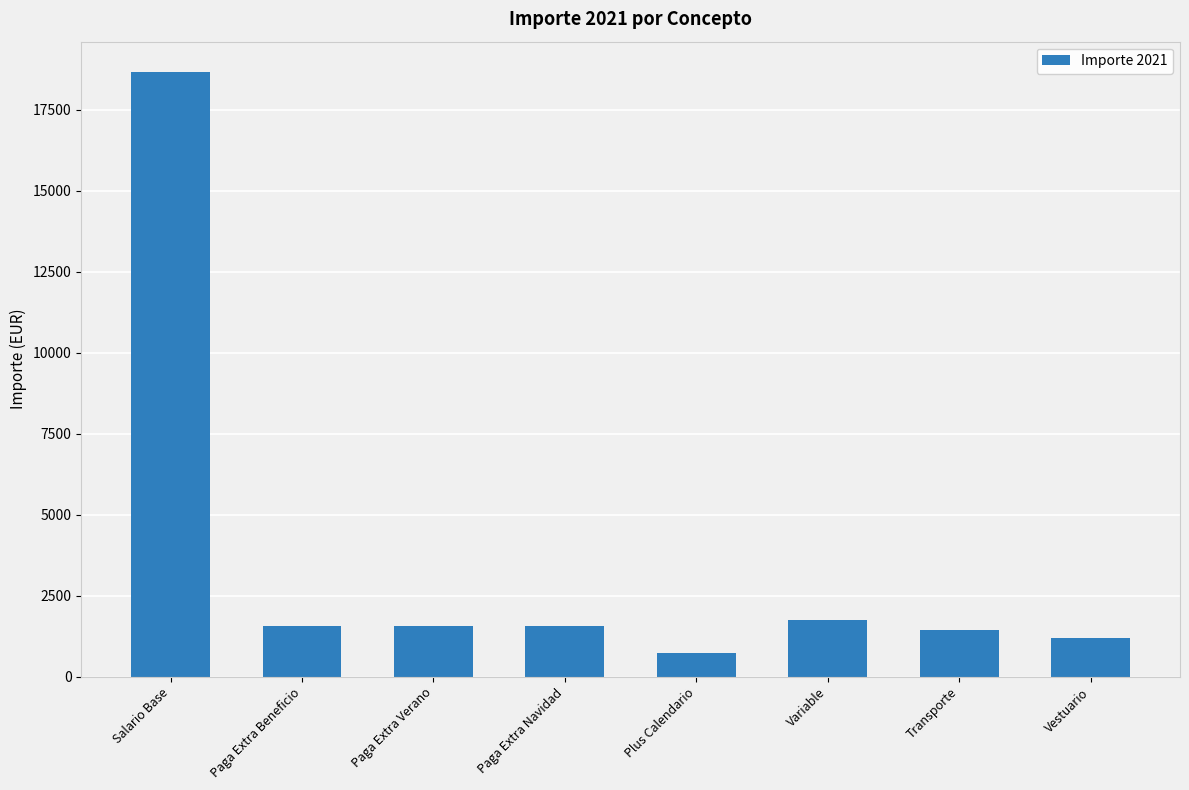

What is the difference between the maximum and minimum values?

17925.6